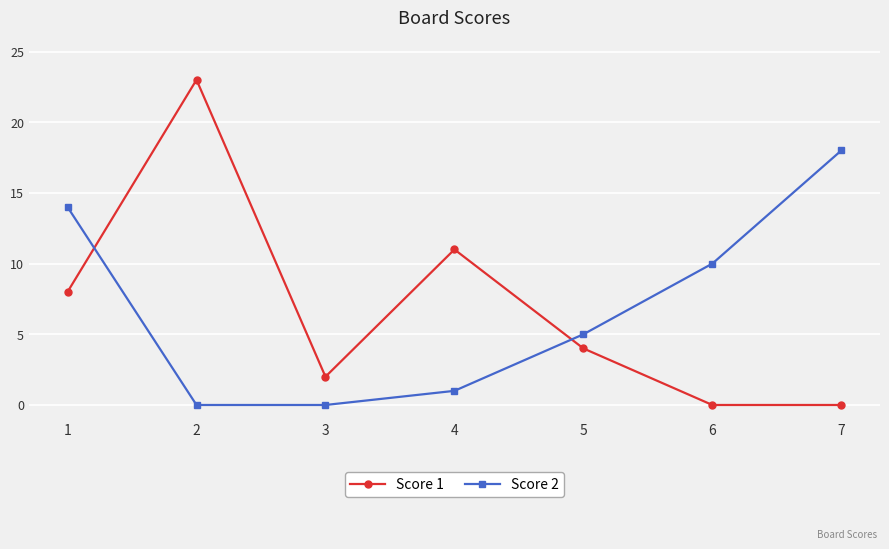

How many distinct data groups are displayed?

2